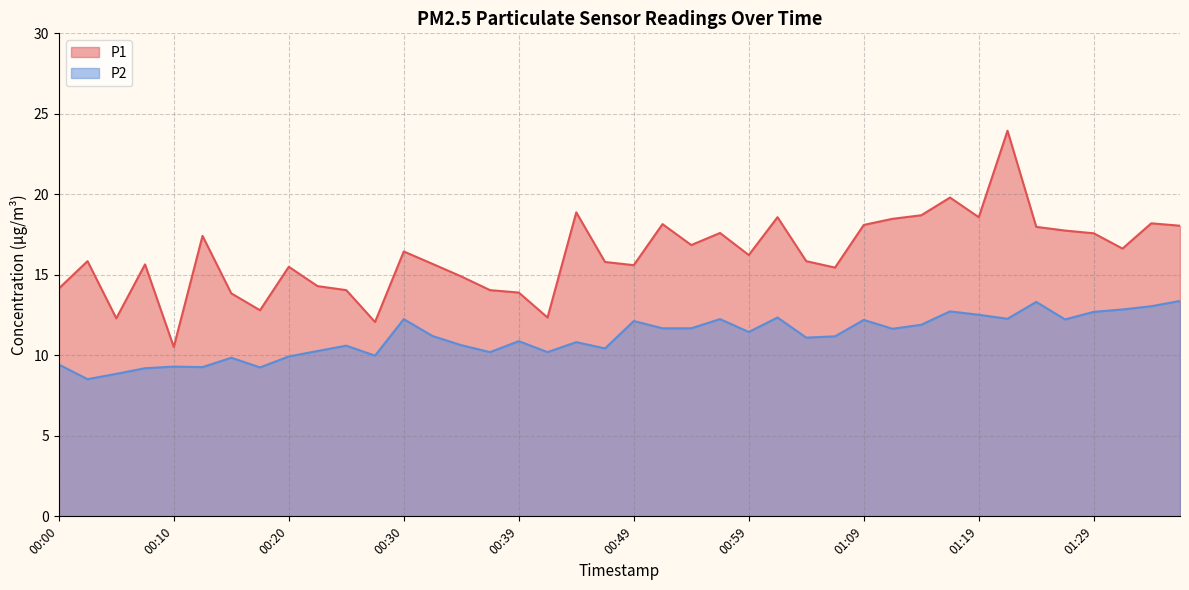

Reading left to right, extract all data points from this chart.

P1: 14.2	15.8	12.3	15.7	10.5	17.4	13.8	12.8	15.5	14.3	14.1	12.1	16.4	15.7	14.9	14.1	13.9	12.3	18.9	15.8	15.6	18.1	16.9	17.6	16.2	18.6	15.8	15.4	18.1	18.5	18.7	19.8	18.6	23.9	18.0	17.8	17.6	16.6	18.2	18.1
P2: 9.4	8.5	8.8	9.2	9.3	9.3	9.8	9.2	9.9	10.3	10.6	10.0	12.2	11.2	10.6	10.2	10.9	10.2	10.8	10.4	12.1	11.7	11.7	12.2	11.4	12.3	11.1	11.2	12.2	11.7	11.9	12.7	12.5	12.3	13.3	12.2	12.7	12.8	13.1	13.4